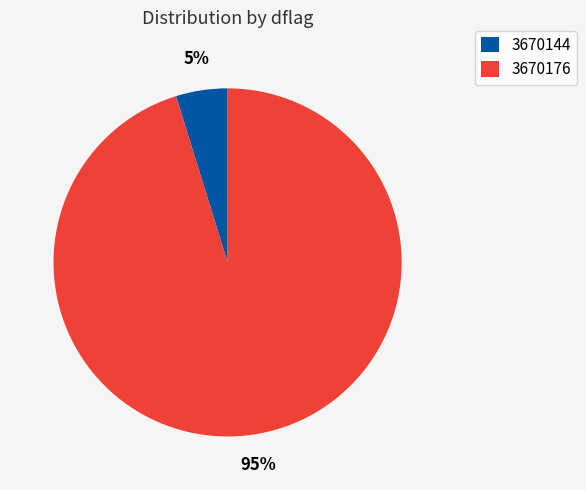

How many slices are in this pie chart?

2